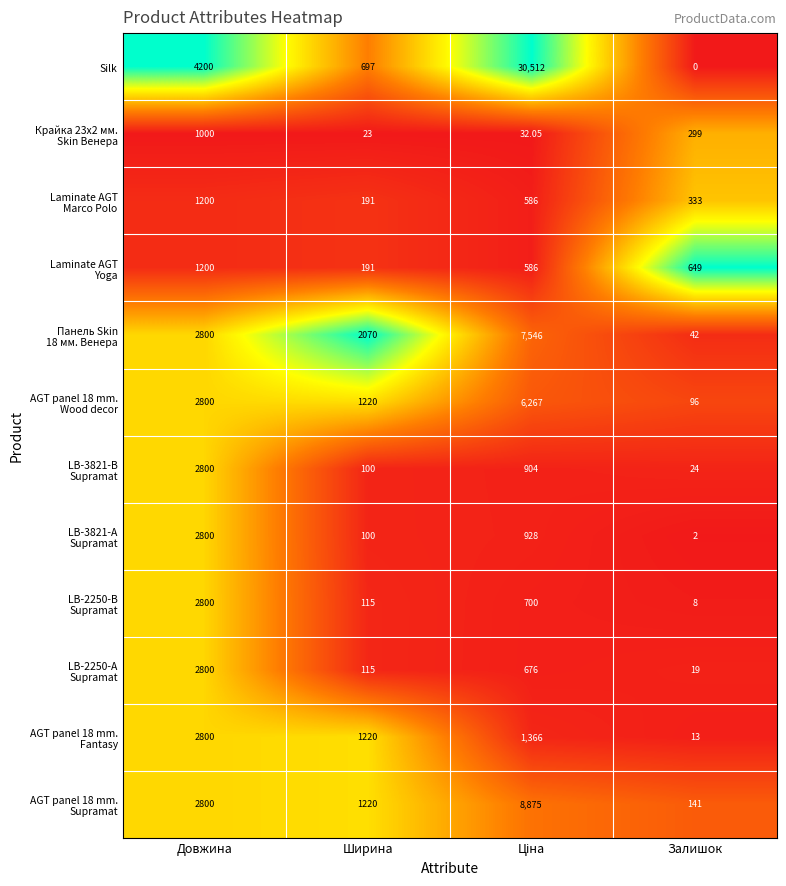

Which series has the largest total across all categories?

Silk